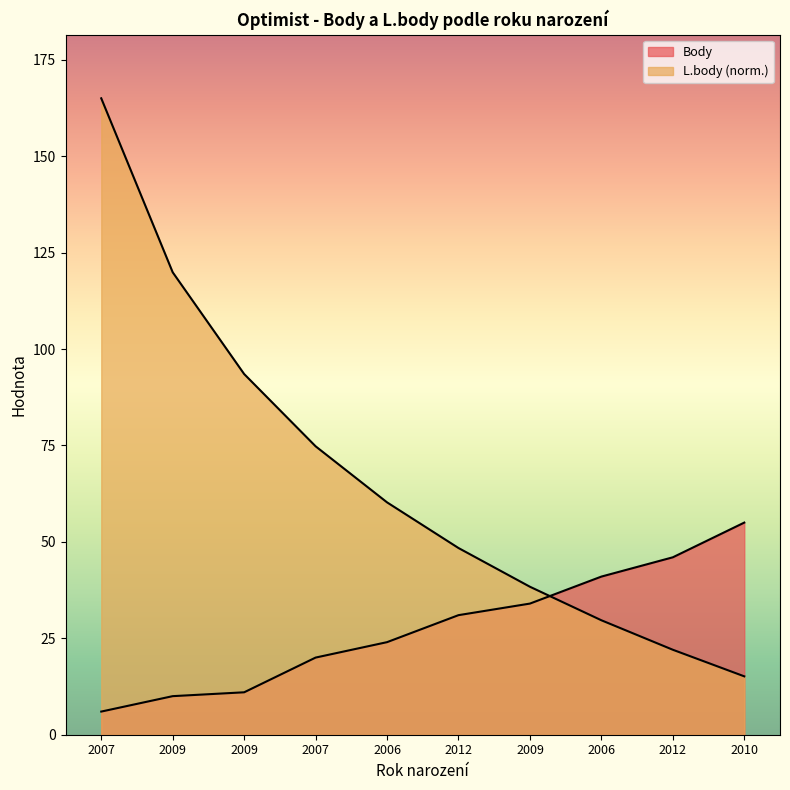

True or false: L.body has more than 2 interior local peaks.

False